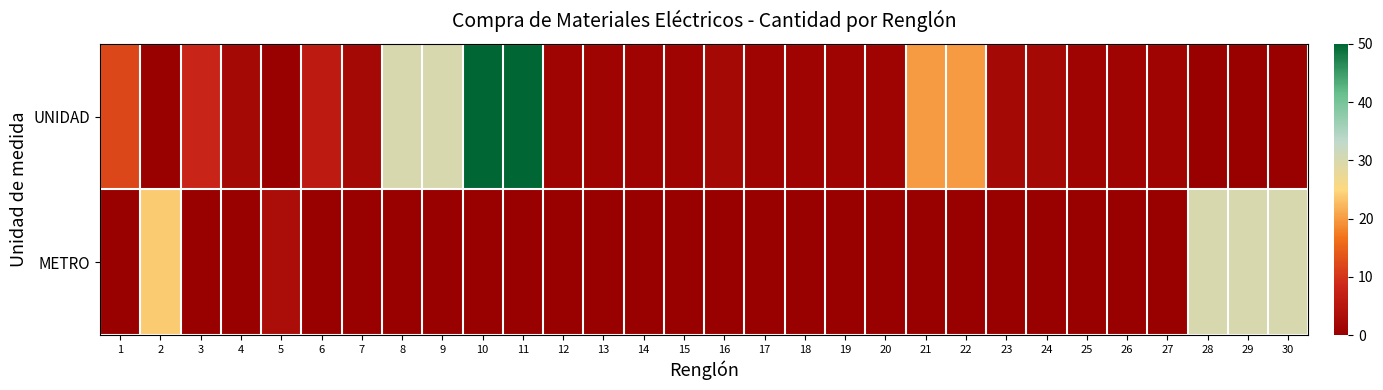

Which has a higher value, 20 or 3?

3